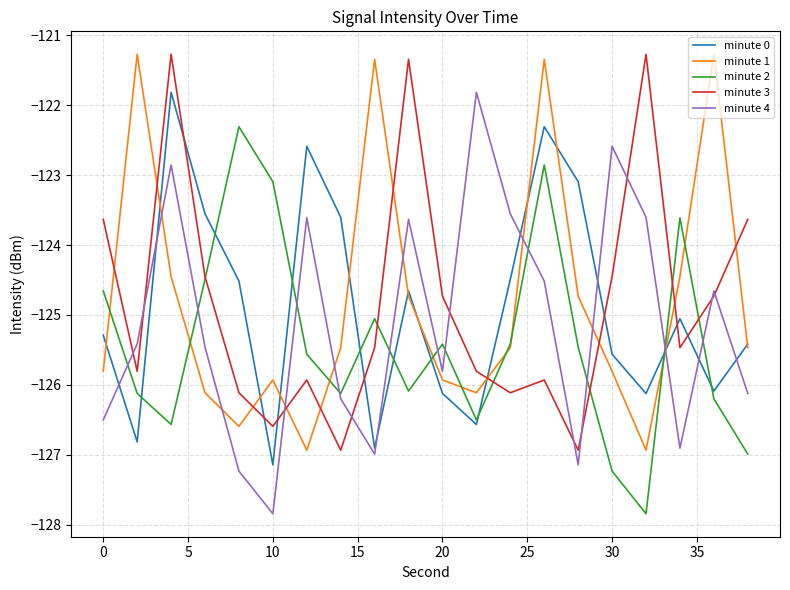

Reading right to left, what are all the values shown in this chart?

minute 0: -125.4	-126.1	-125.1	-126.1	-125.6	-123.1	-122.3	-124.5	-126.6	-126.1	-124.7	-126.9	-123.6	-122.6	-127.1	-124.5	-123.6	-121.8	-126.8	-125.3
minute 1: -125.5	-121.3	-124.5	-126.9	-125.8	-124.7	-121.3	-125.5	-126.1	-125.9	-124.7	-121.3	-125.5	-126.9	-125.9	-126.6	-126.1	-124.5	-121.3	-125.8
minute 2: -127.0	-126.2	-123.6	-127.8	-127.2	-125.5	-122.9	-125.4	-126.5	-125.4	-126.1	-125.1	-126.1	-125.6	-123.1	-122.3	-124.5	-126.6	-126.1	-124.7
minute 3: -123.6	-124.7	-125.5	-121.3	-124.5	-126.9	-125.9	-126.1	-125.8	-124.7	-121.3	-125.5	-126.9	-125.9	-126.6	-126.1	-124.5	-121.3	-125.8	-123.6
minute 4: -126.1	-124.7	-126.9	-123.6	-122.6	-127.1	-124.5	-123.6	-121.8	-125.8	-123.6	-127.0	-126.2	-123.6	-127.8	-127.2	-125.5	-122.9	-125.4	-126.5